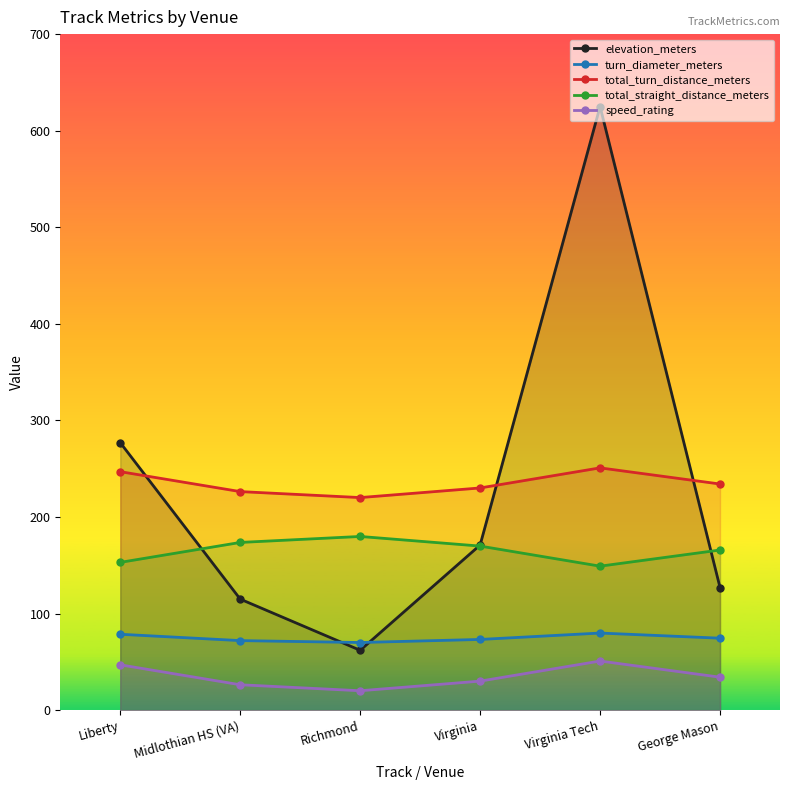

What is the sum of the total_straight_distance_meters values at George Mason and Virginia?

335.7